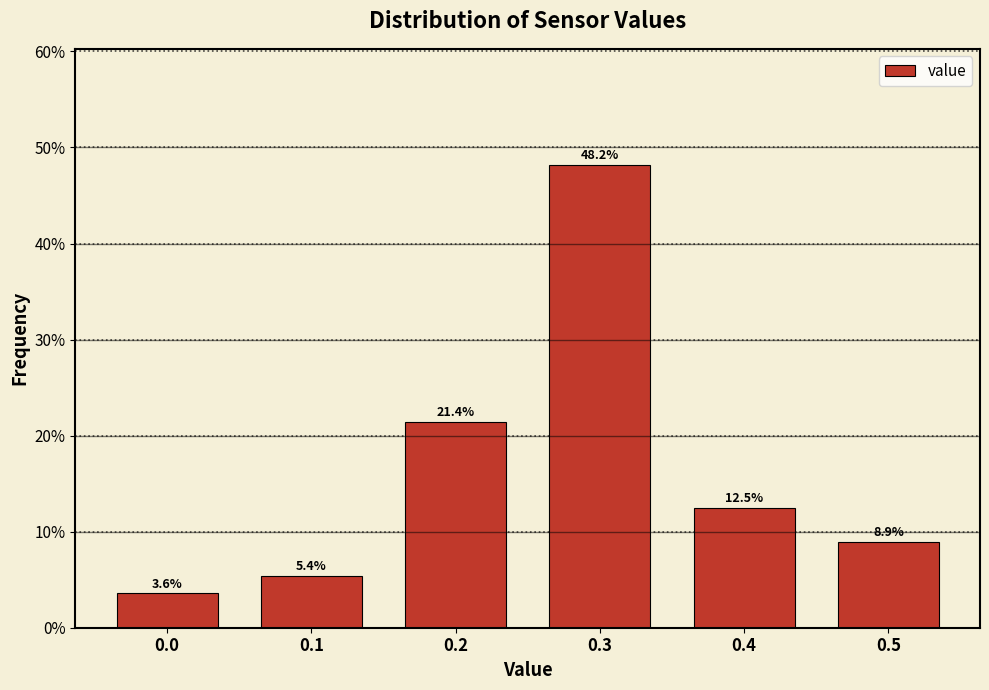

Reading left to right, transcribe all the data shown in this chart.

3.6	5.4	21.4	48.2	12.5	8.9